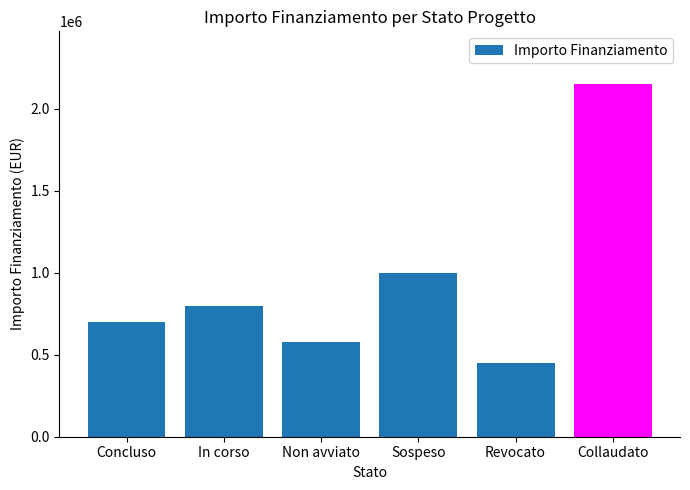

The value at Revocato is 261752. True or false?

False